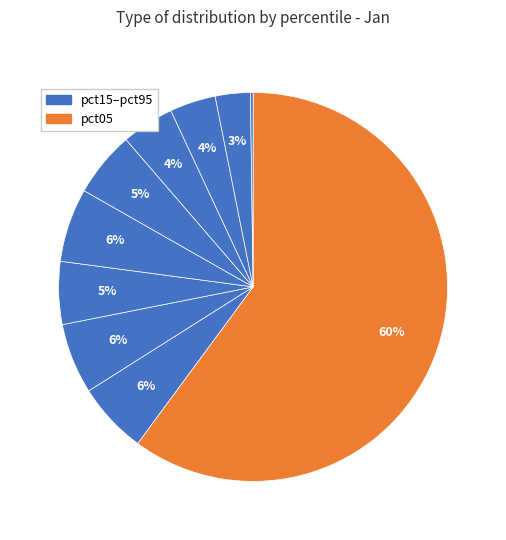

Count the number of slices in the pie.

10